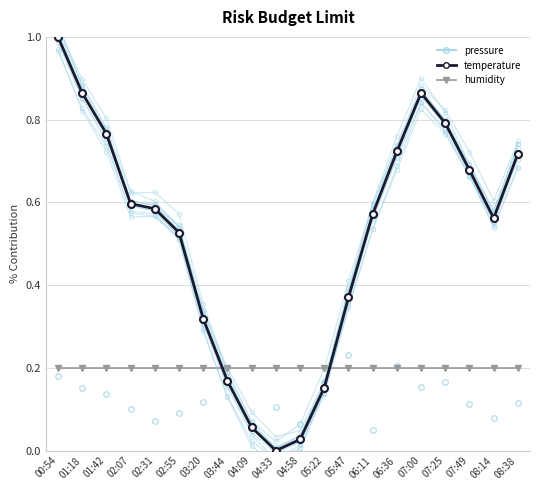

The temperature series shows 0.7 at 06:36. True or false?

True